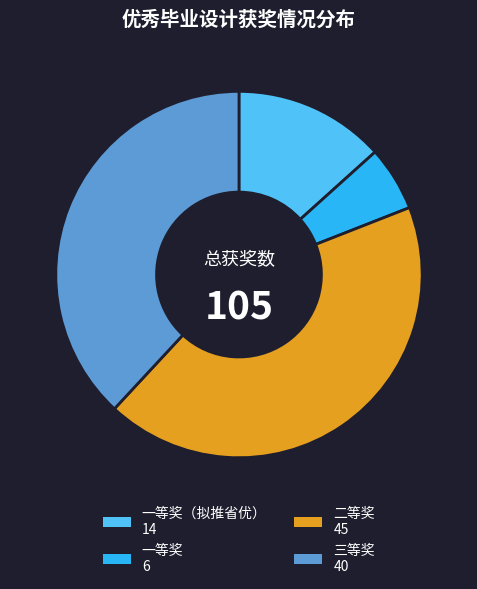

Does any single category account for the majority?

No